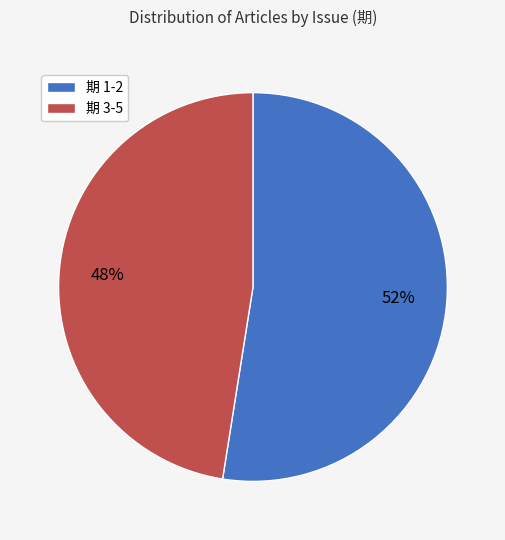

How many slices are in this pie chart?

2